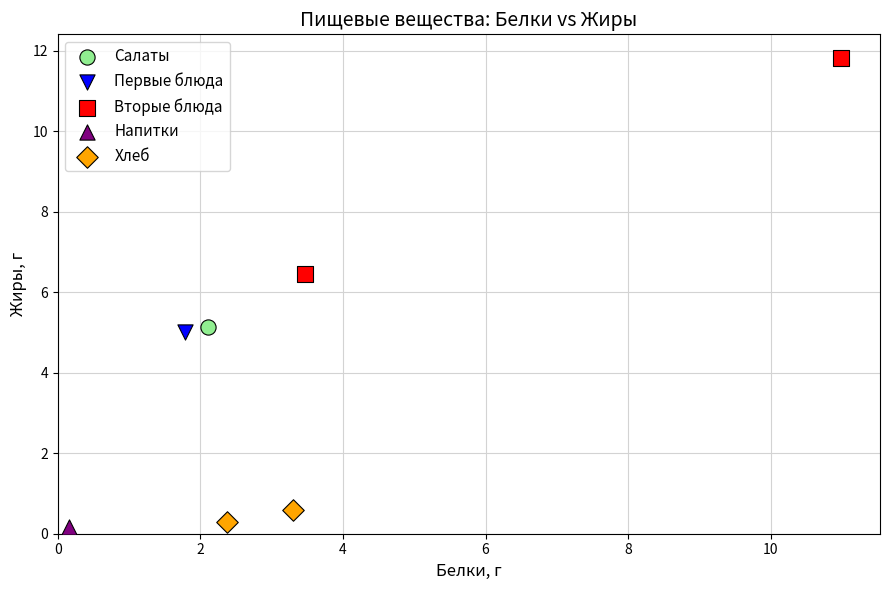

Which series reaches the maximum Y coordinate?

Вторые блюда